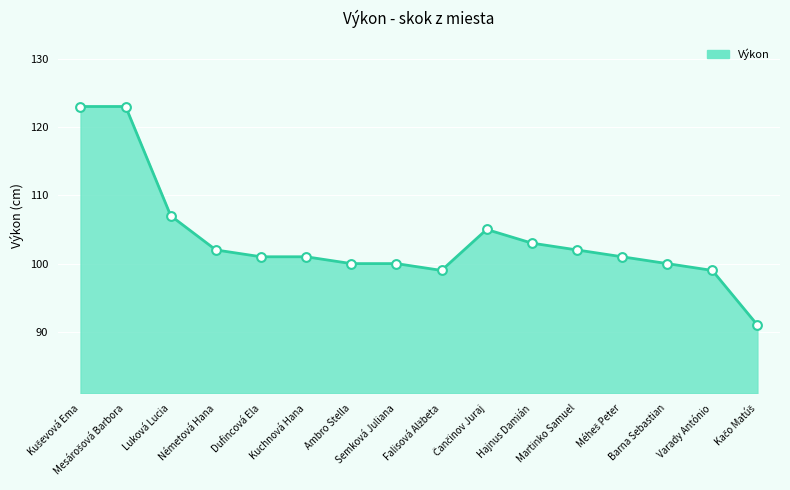

Approximately how many times larger is the value at Barna Sebastian compared to Kuchnová Hana?

1.0